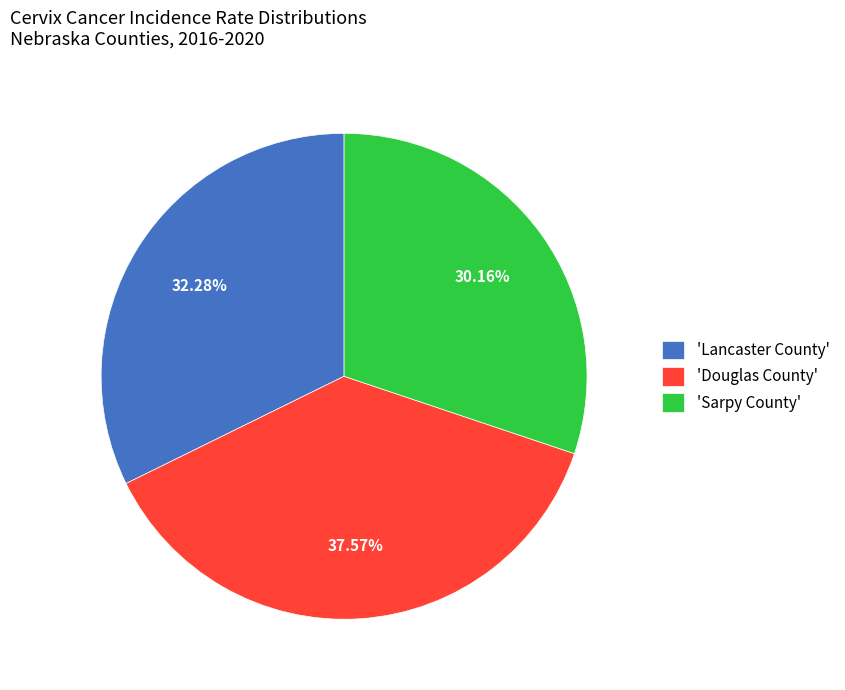

Do 'Sarpy County' and 'Lancaster County' together represent more than half of the pie?

Yes